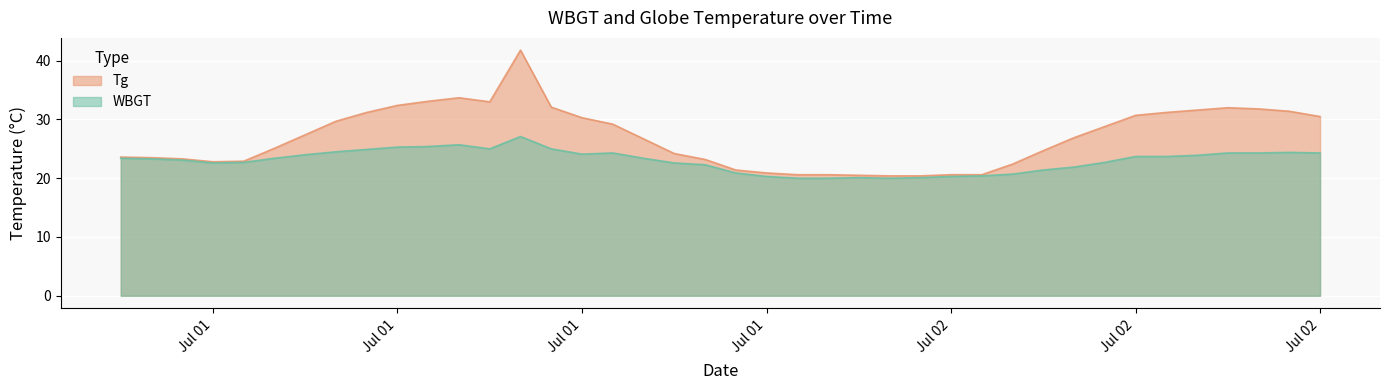

List the series in order of their peak value, lowest first.

WBGT, Tg